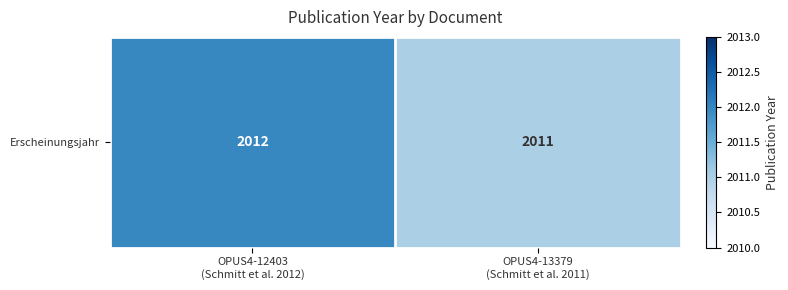

Which category has the lowest value across all series?

OPUS4-13379
(Schmitt et al. 2011)